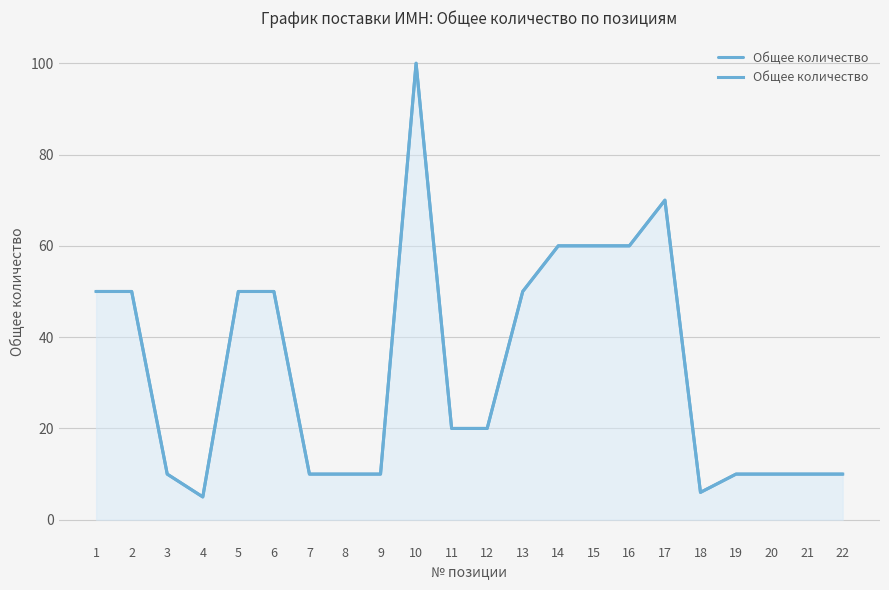

What is the average value?

33